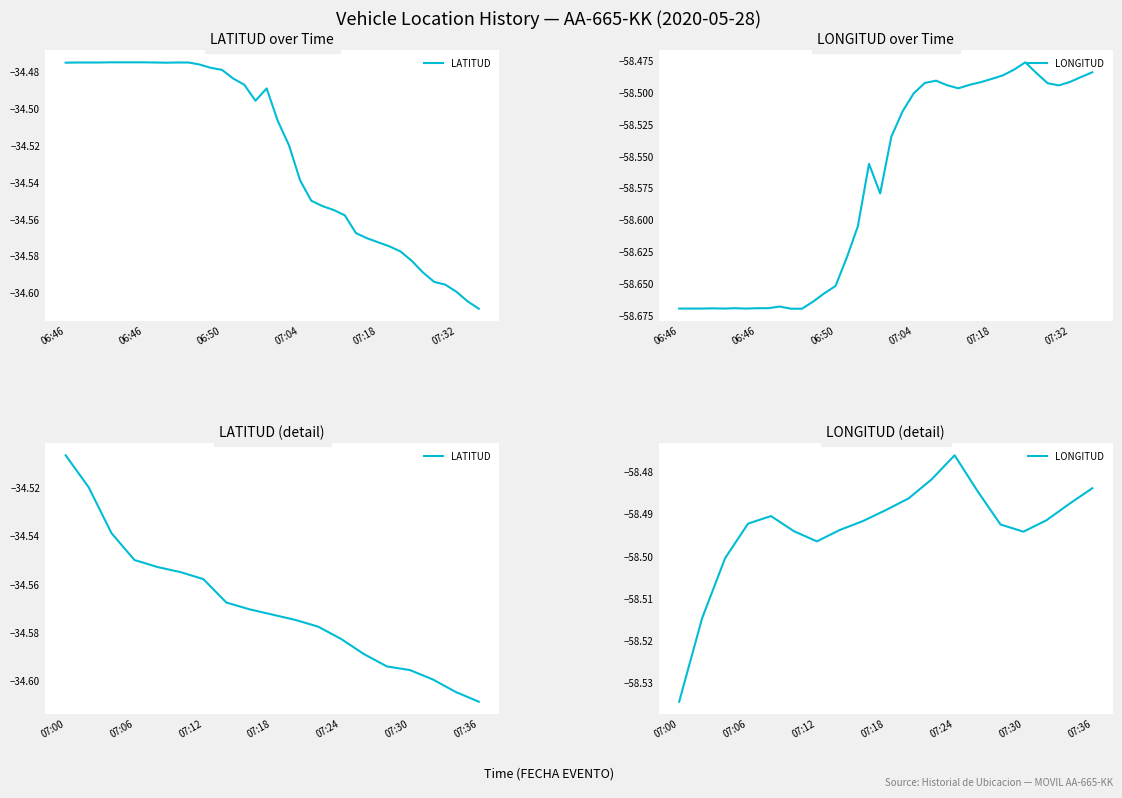

True or false: LONGITUD and LATITUD intersect in this chart.

False